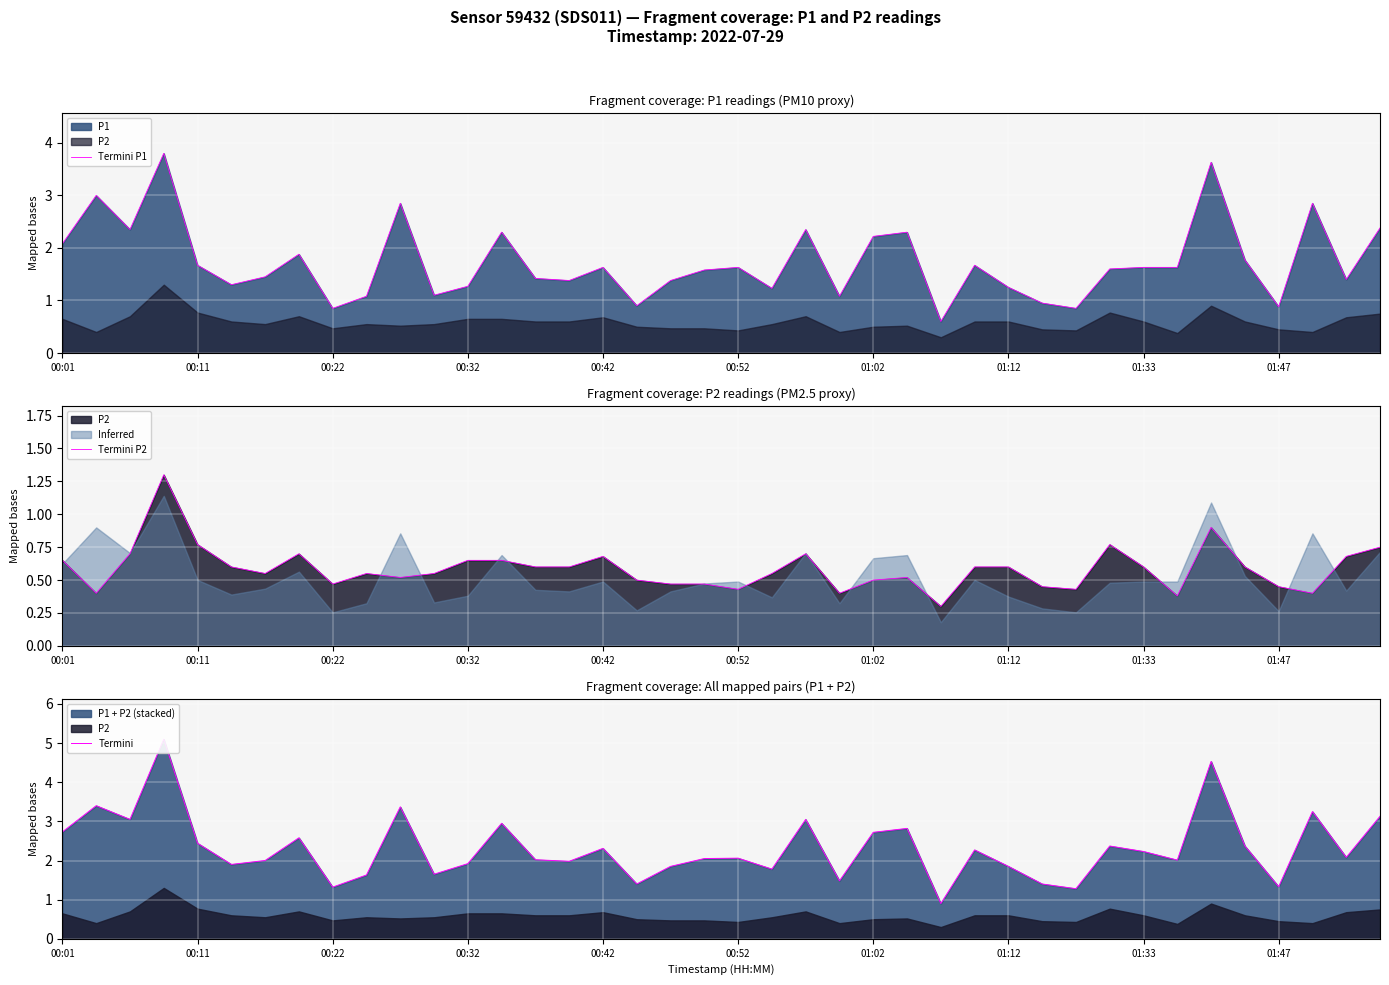

List the series in order of their peak value, lowest first.

Termini P2, Termini P1, Termini